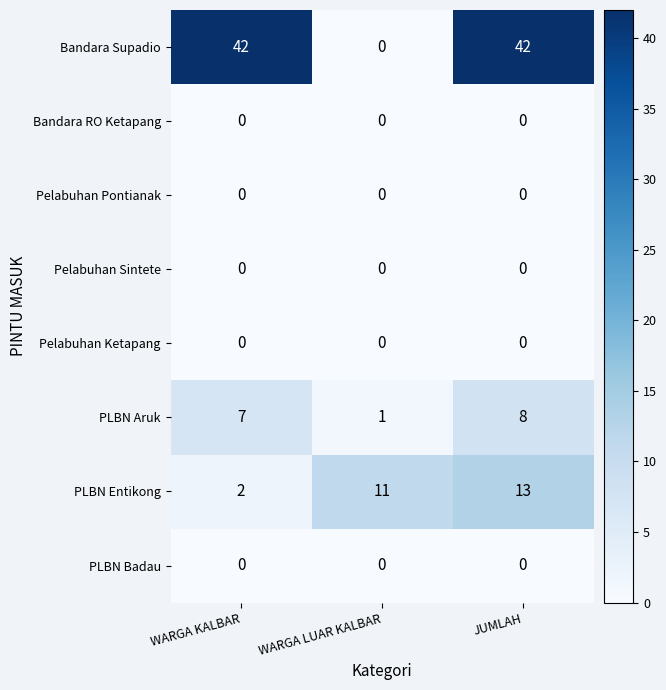

Between WARGA LUAR KALBAR and JUMLAH, which series saw the biggest shift?

Bandara Supadio